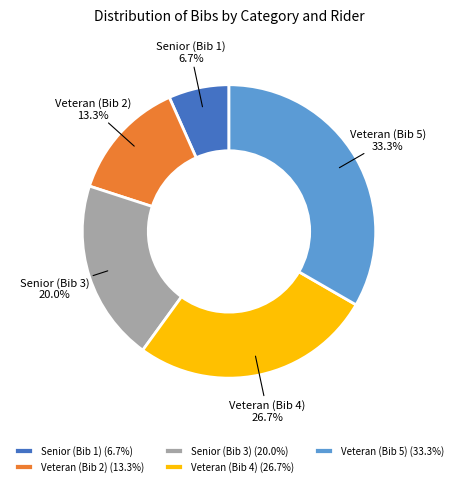

What is the smallest slice in the pie chart?

Senior (Bib 1)